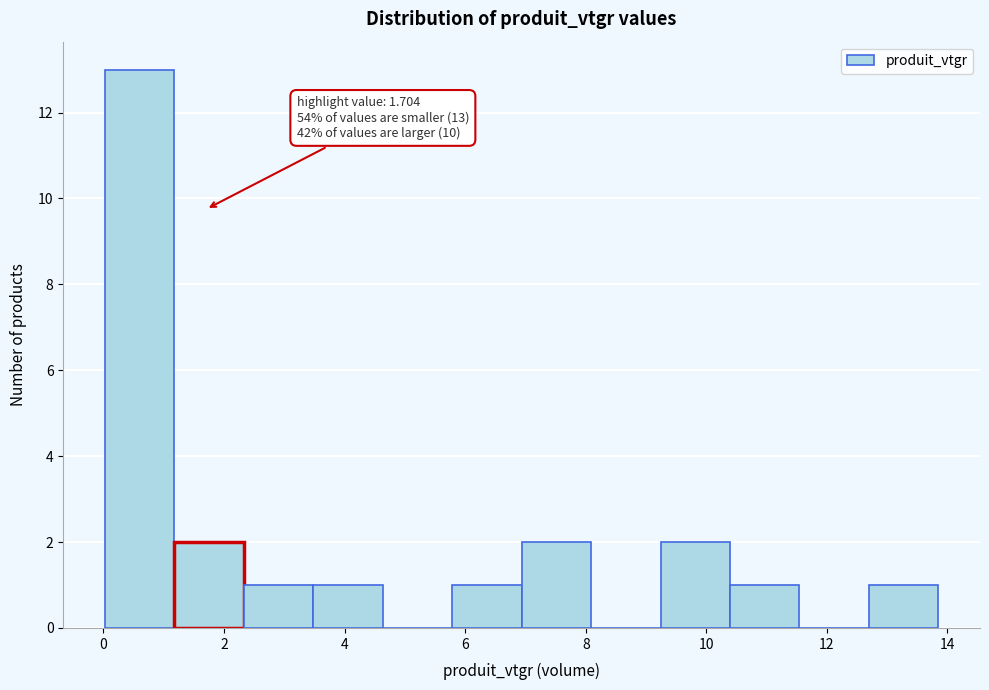

Over which range of the x-axis is the bar tallest?

0.0 to 1.2